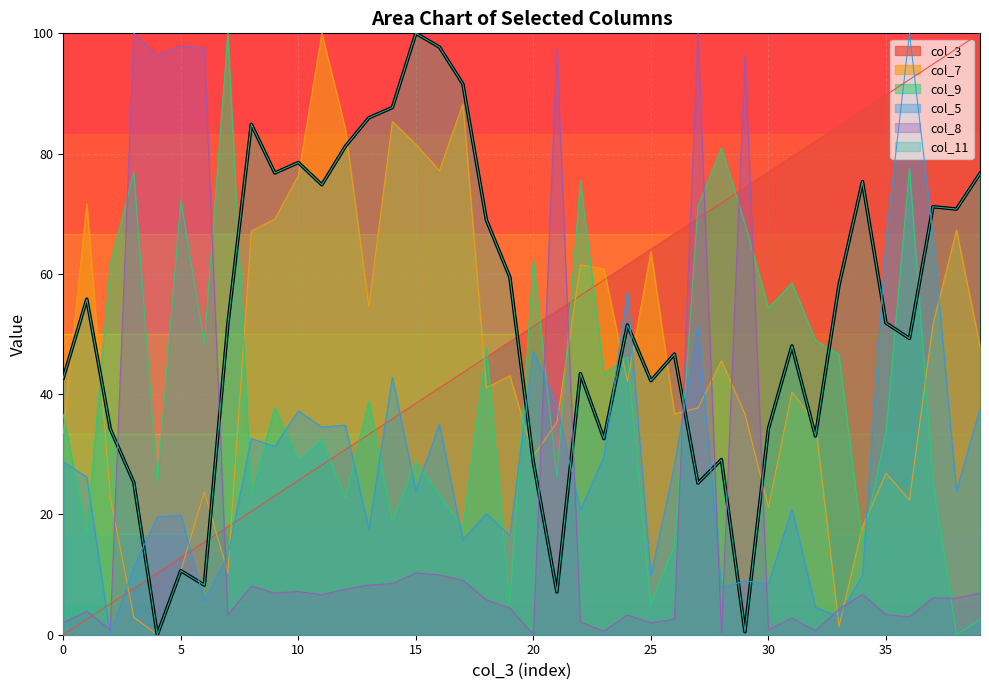

Count the number of data series in this chart.

6